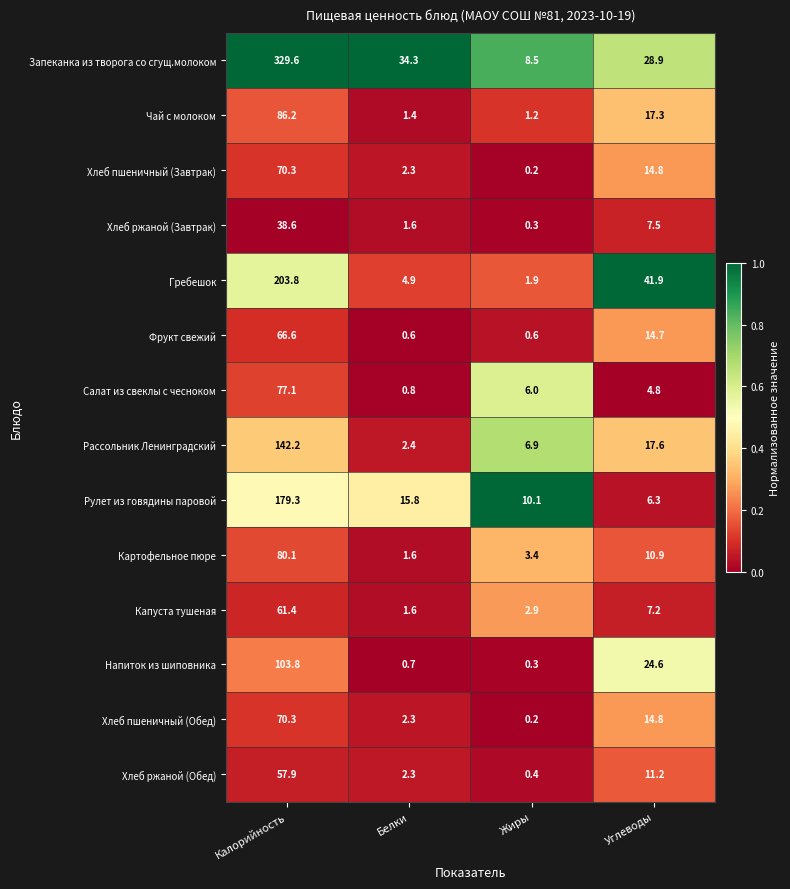

List the labels in order of Хлеб ржаной (Завтрак) value, largest first.

Калорийность, Углеводы, Белки, Жиры